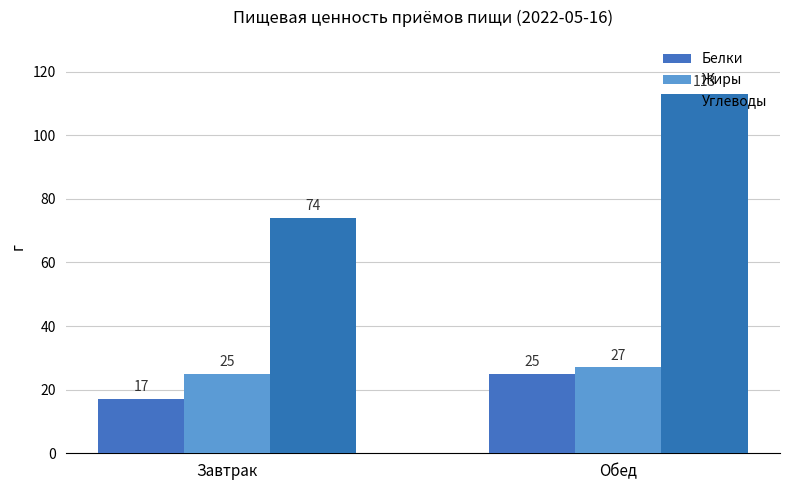

What are all the series names shown in the legend?

Белки, Жиры, Углеводы